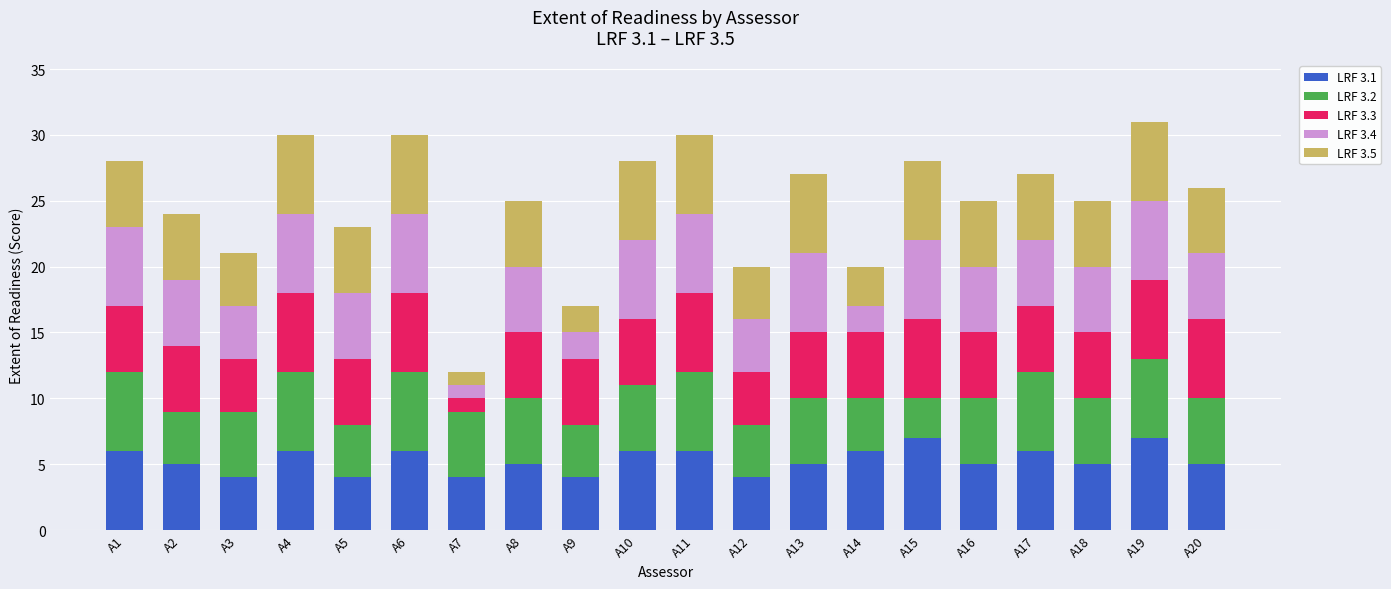

How many data points does each series have?

20